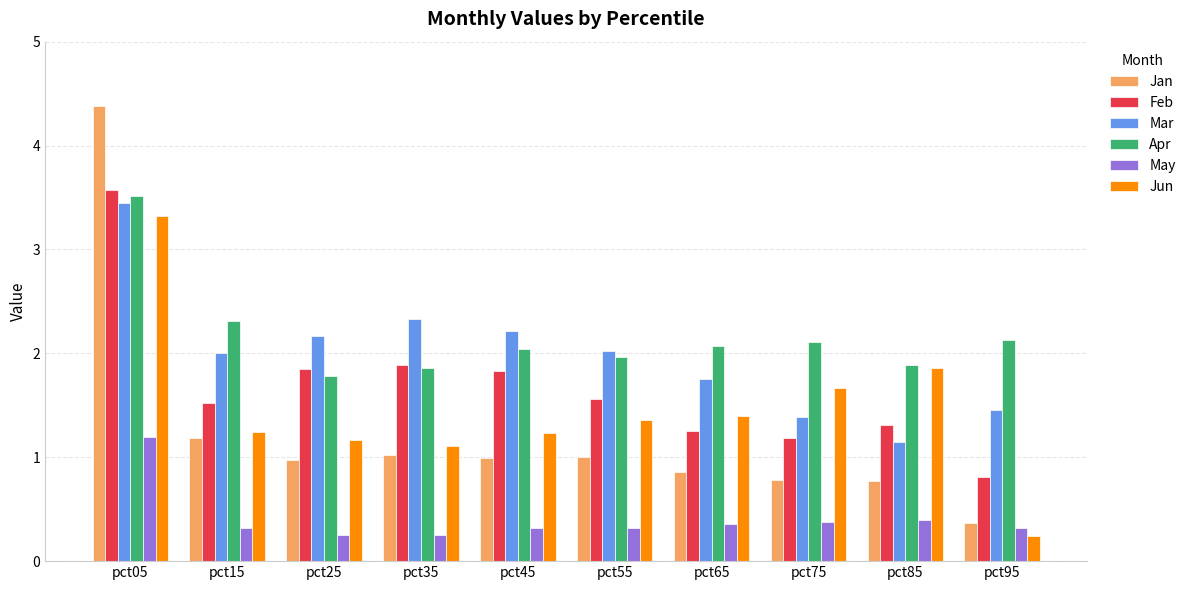

Reading right to left, extract all data points from this chart.

Jan: 0.4	0.8	0.8	0.9	1.0	1.0	1.0	1.0	1.2	4.4
Feb: 0.8	1.3	1.2	1.3	1.6	1.8	1.9	1.8	1.5	3.6
Mar: 1.5	1.1	1.4	1.8	2.0	2.2	2.3	2.2	2.0	3.4
Apr: 2.1	1.9	2.1	2.1	2.0	2.0	1.9	1.8	2.3	3.5
May: 0.3	0.4	0.4	0.4	0.3	0.3	0.3	0.3	0.3	1.2
Jun: 0.2	1.9	1.7	1.4	1.4	1.2	1.1	1.2	1.2	3.3